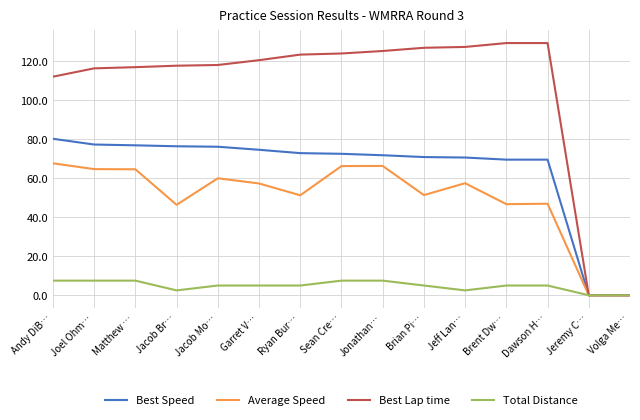

Which series has the largest range (max minus min)?

Best Lap time